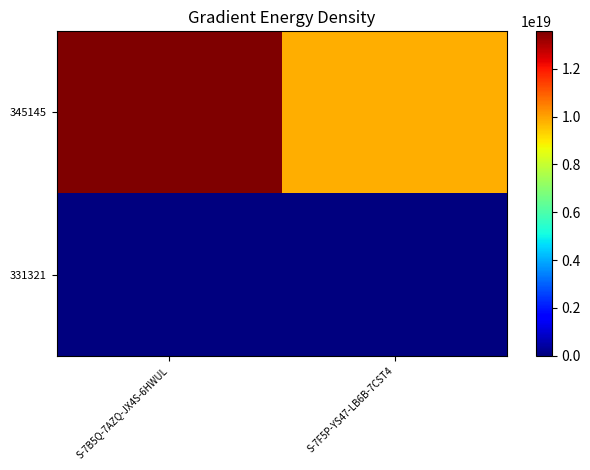

Reading right to left, transcribe all the data shown in this chart.

345145: S-7F5P-YS47-LB6B-7CST4=9807710087083272192	S-7B5Q-7AZQ-JX4S-6HWUL=13568965692119181312
331321: S-7F5P-YS47-LB6B-7CST4=0	S-7B5Q-7AZQ-JX4S-6HWUL=0